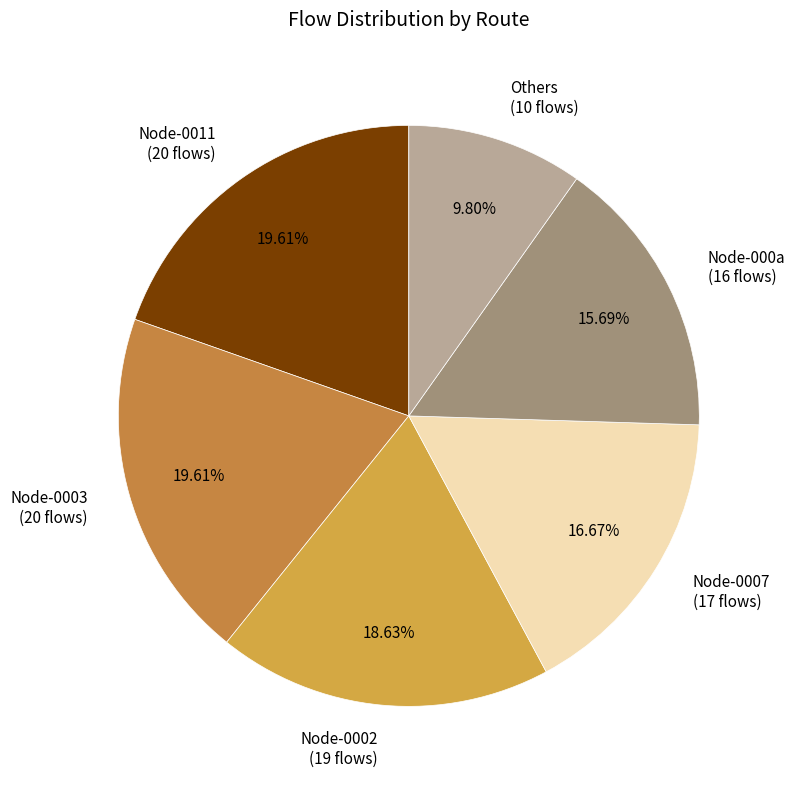

How many slices are in this pie chart?

6